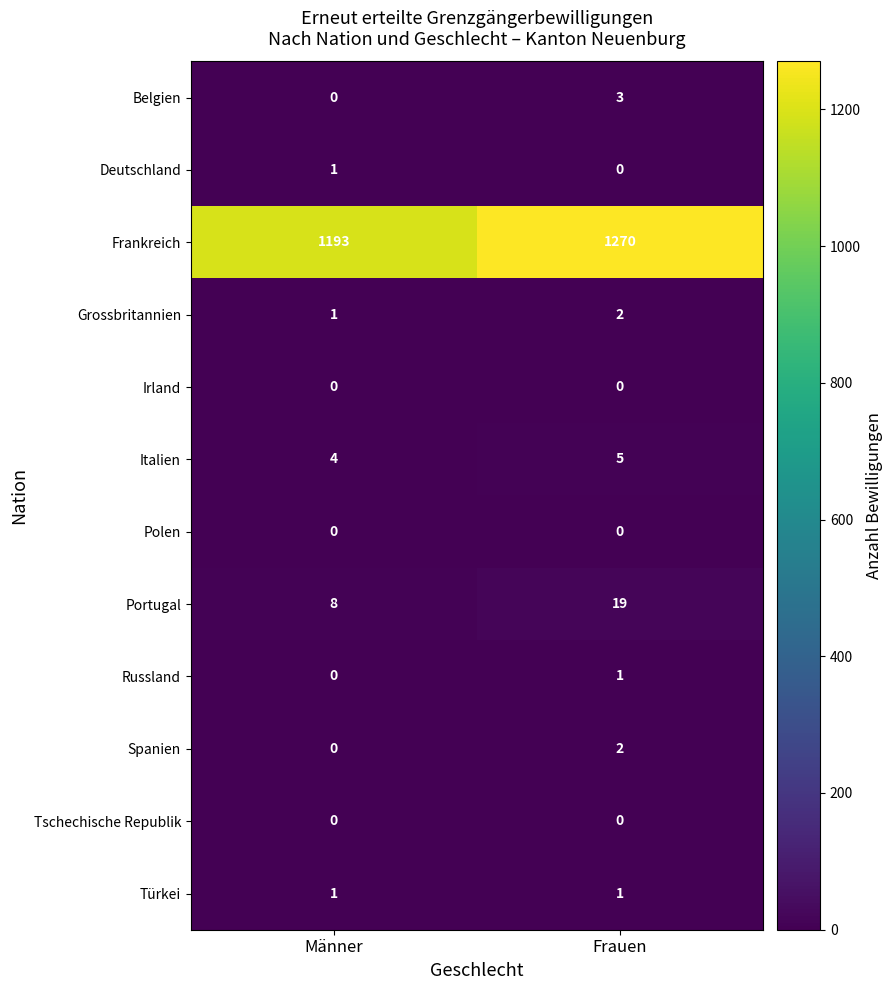

What is the approximate value of Italien at Männer?

4